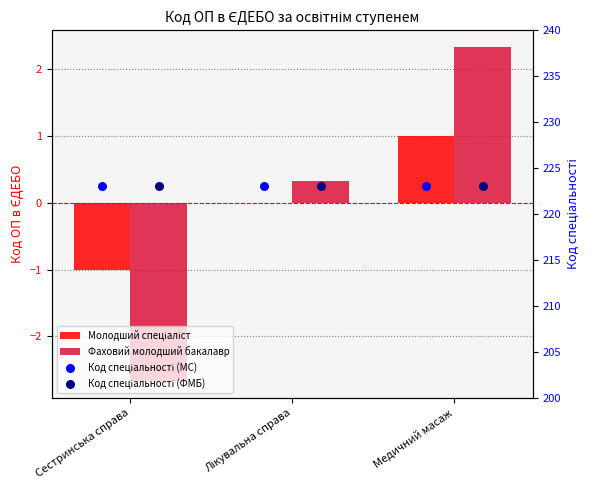

What is the total value across all series at Медичний масаж?

449.3